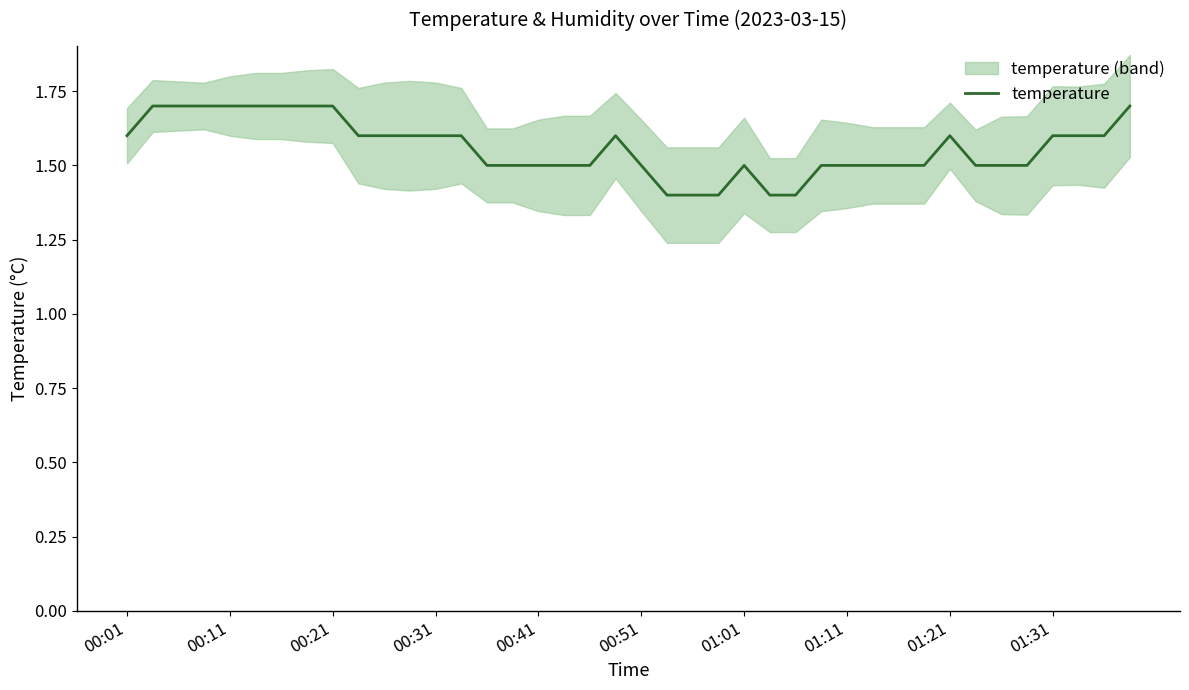

The chart shows a value of 0.6 at 21. True or false?

False